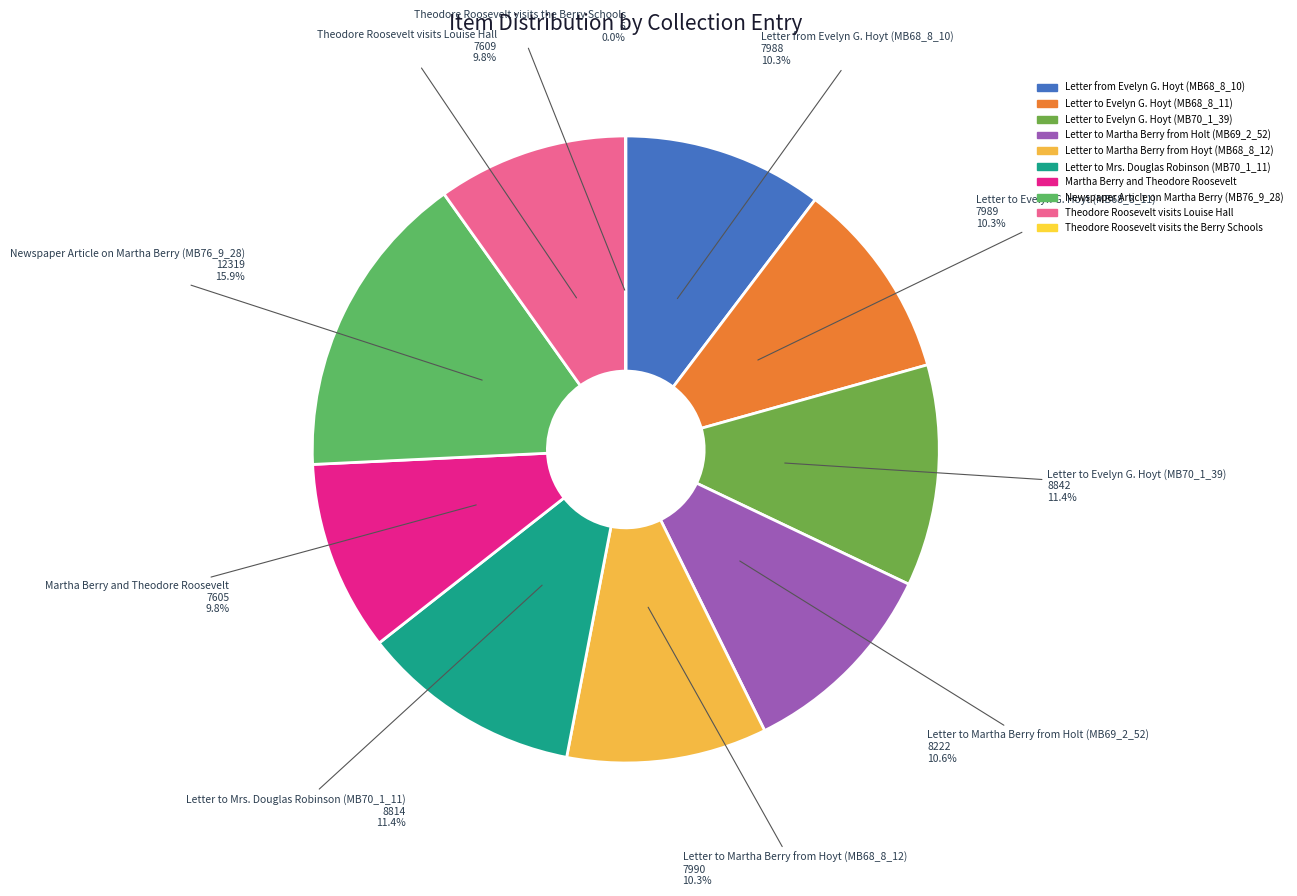

Which slice is the largest?

Newspaper Article on Martha Berry (MB76_9_28)